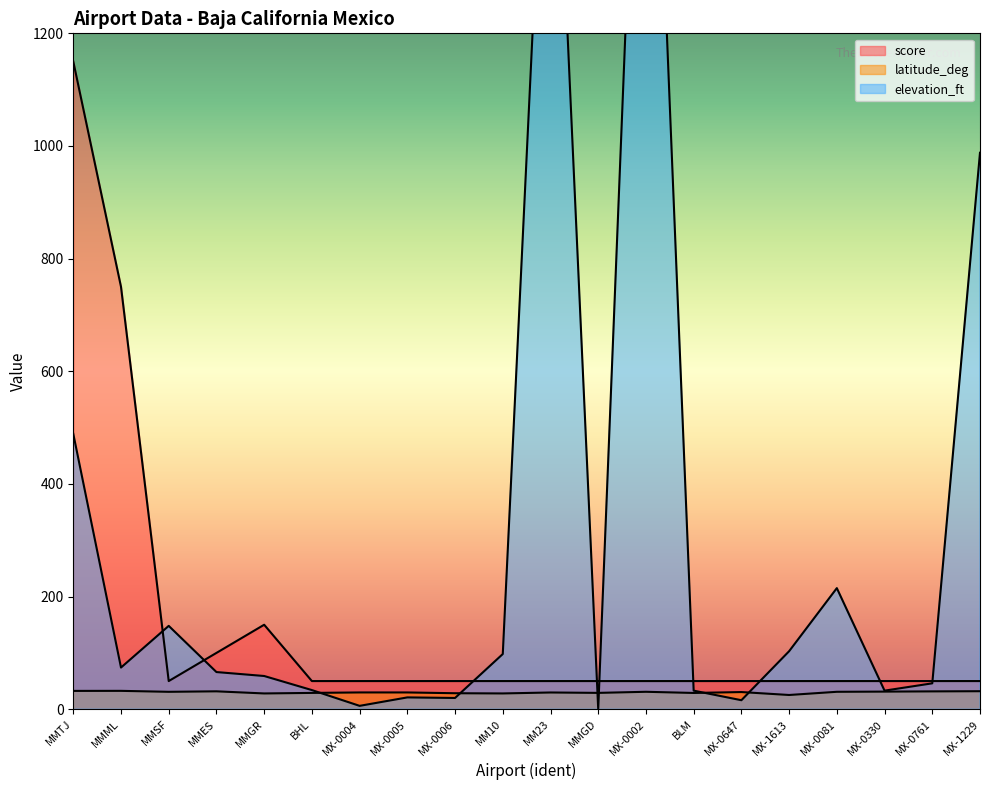

True or false: latitude_deg and score cross at least once.

False